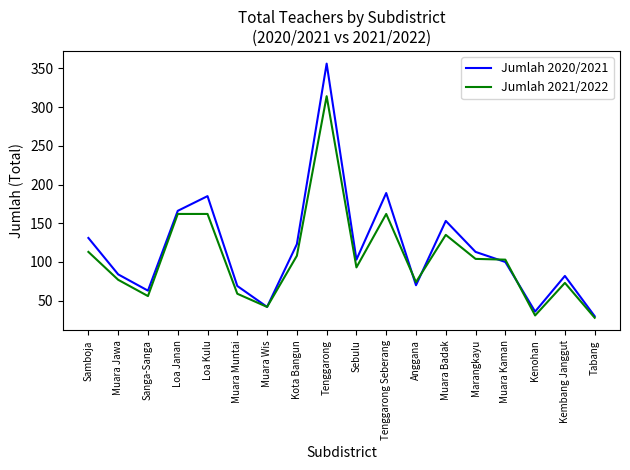

What is the minimum value for Jumlah 2020/2021?

30